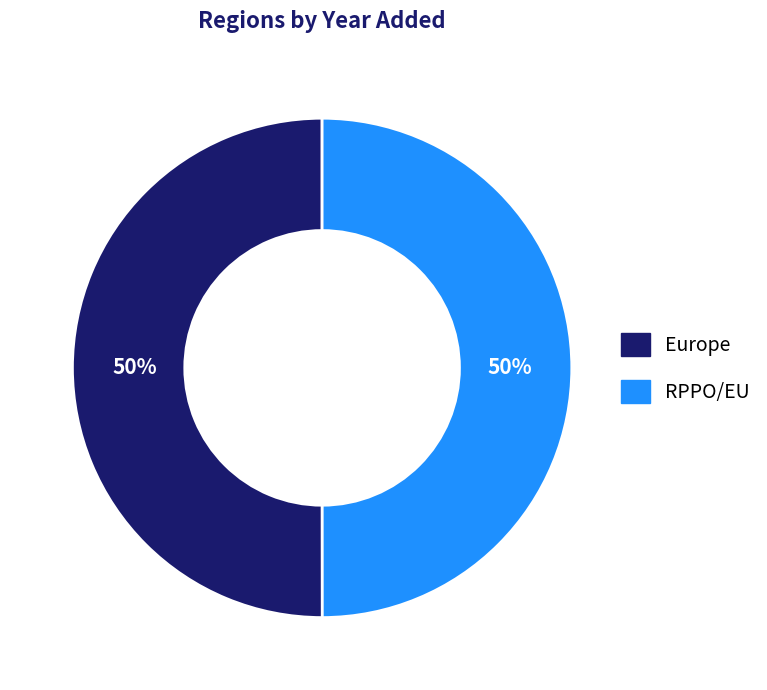

Is it true that RPPO/EU is 37% of the pie?

False